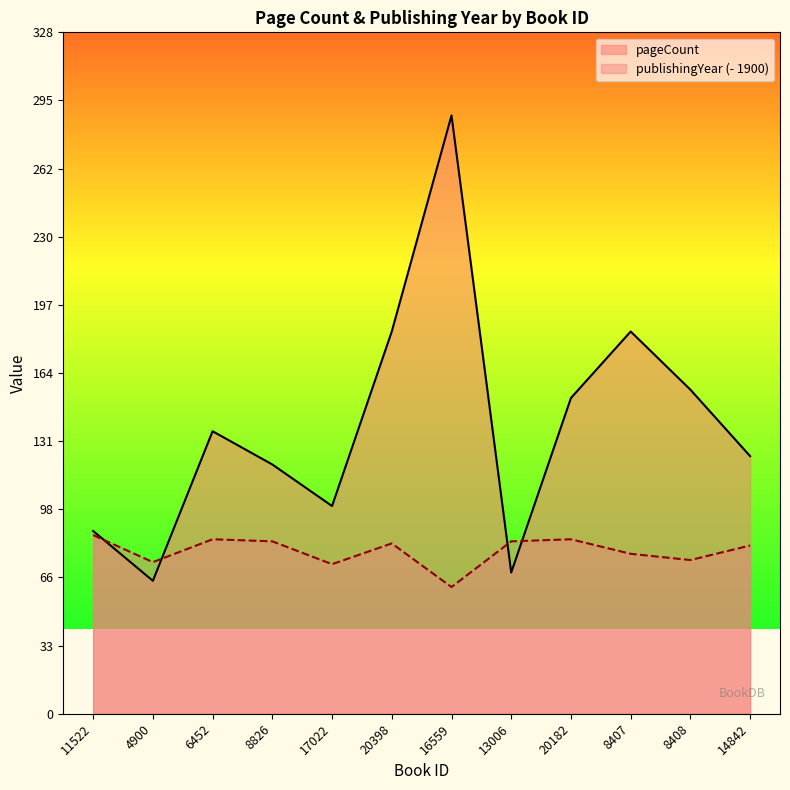

Which has a higher value, 8407 or 6452?

8407